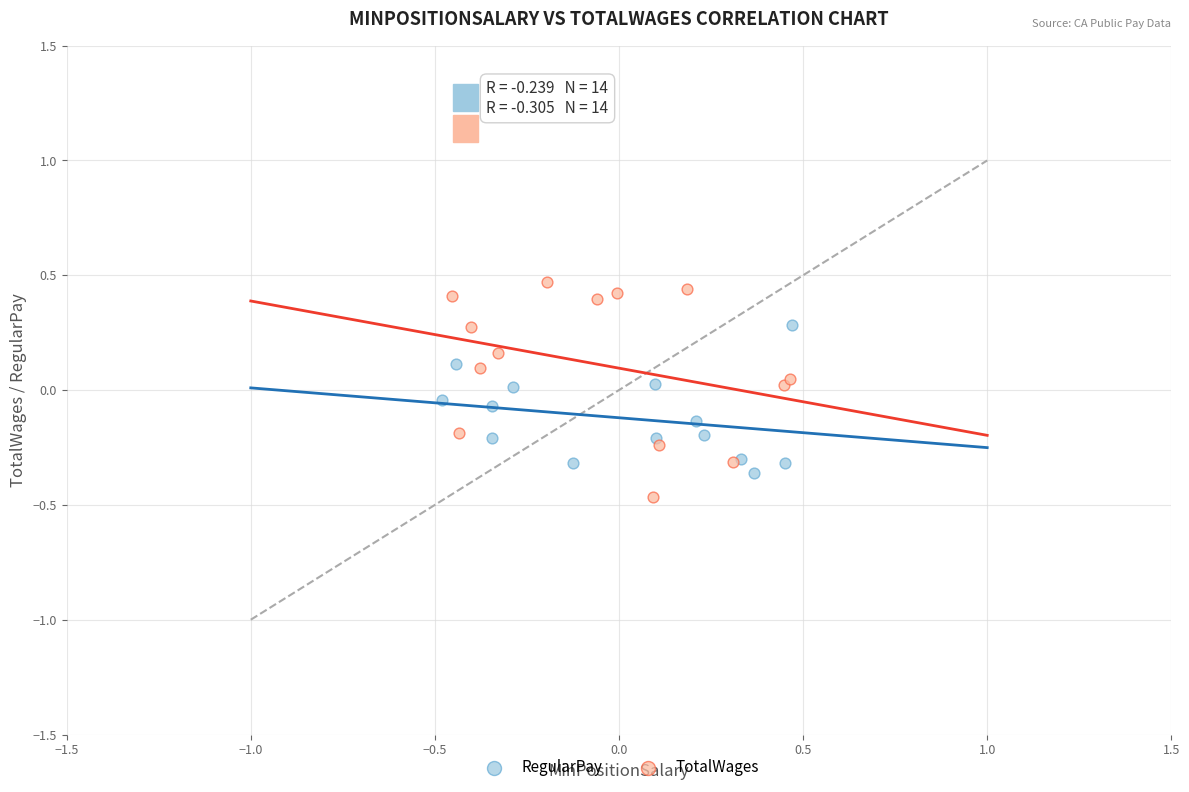

Which series contains the highest Y value?

TotalWages